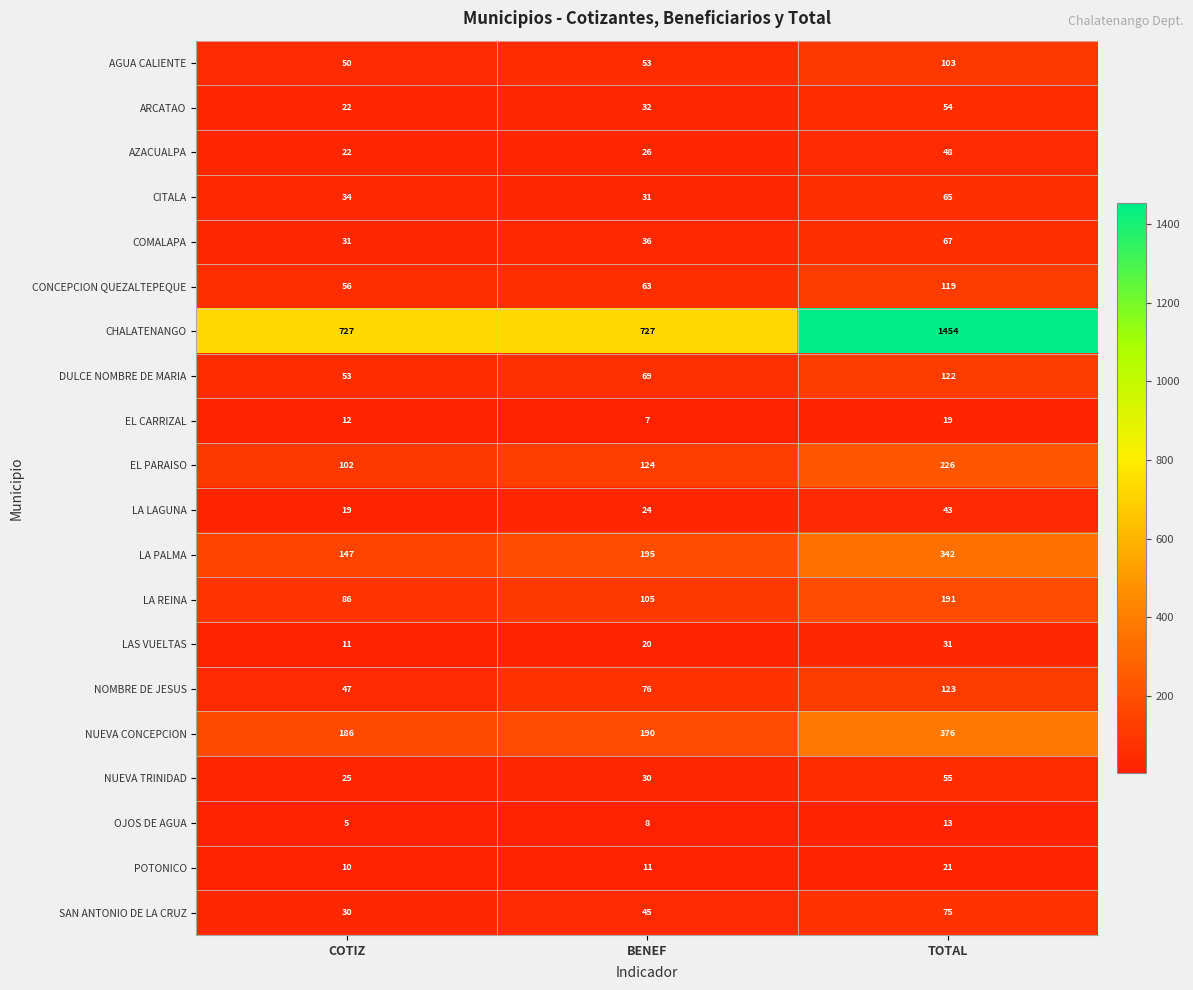

What is the smallest value displayed?

5